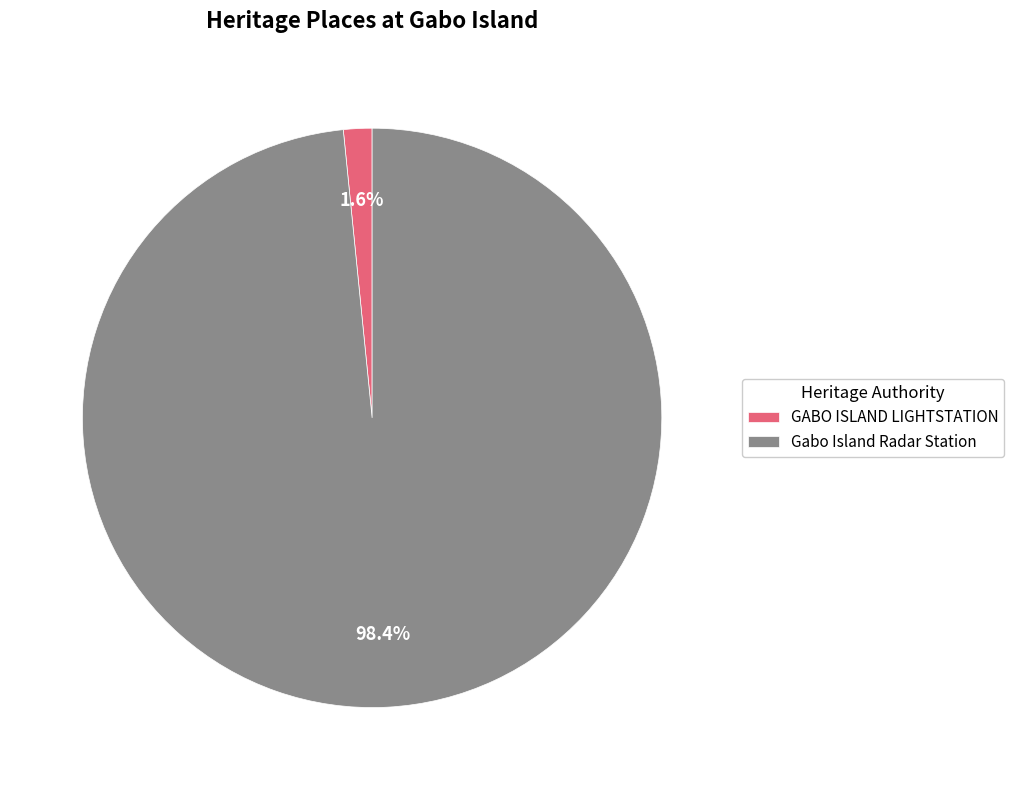

Does Gabo Island Radar Station represent more than half of the total?

Yes